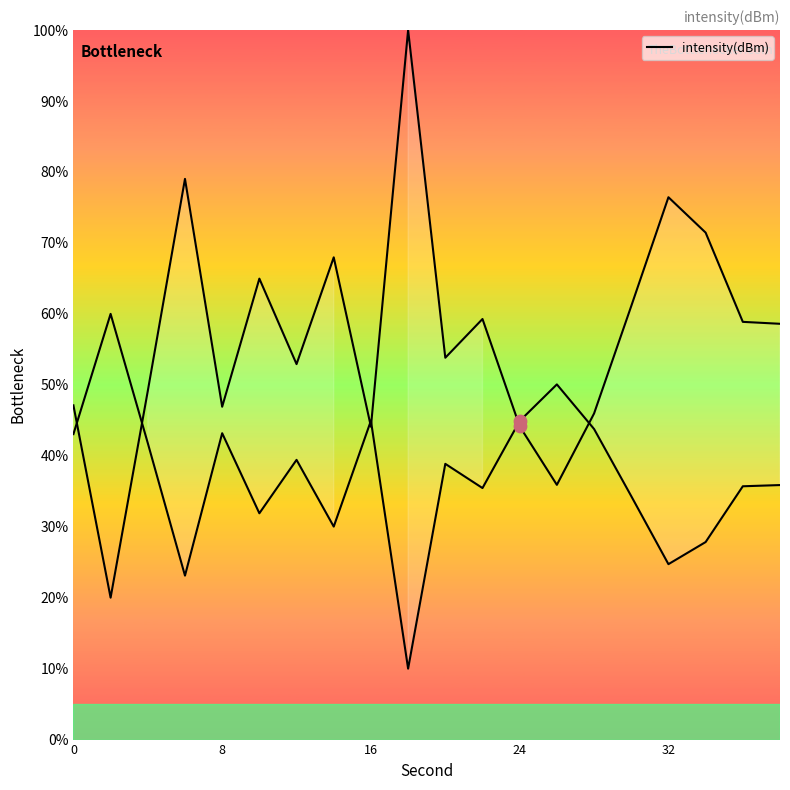

Which series has the largest total across all categories?

intensity(dBm) (descending)